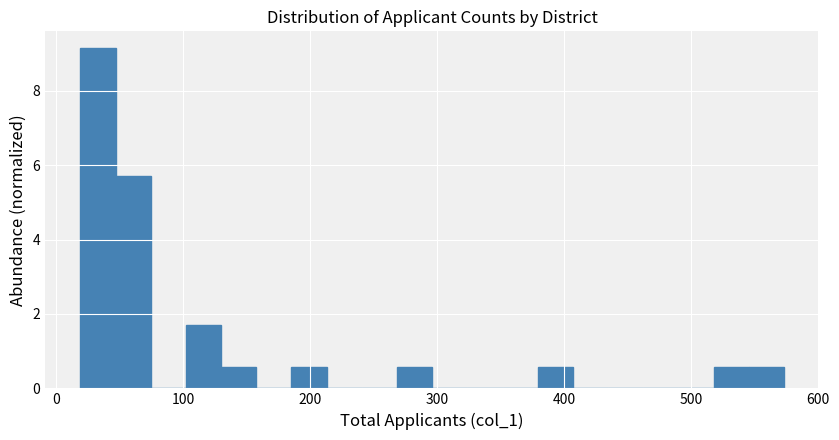

Read against the x-axis, roughly where is the centre of the tallest bar?

30